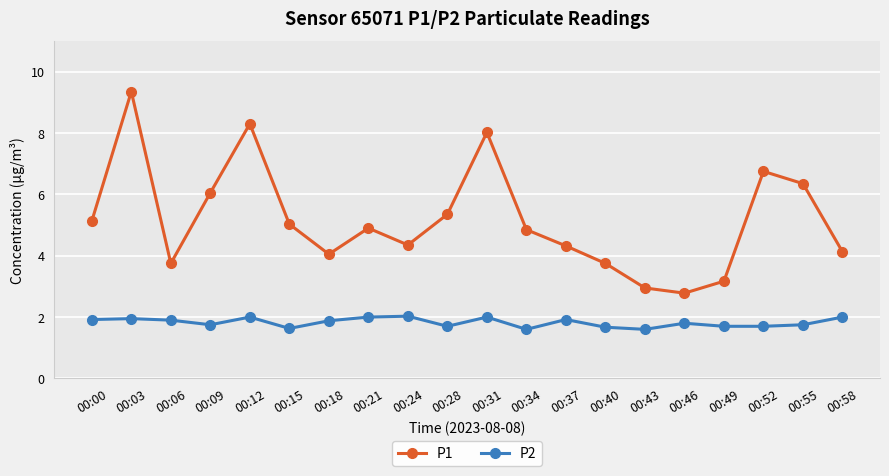

How many data points does each series have?

20